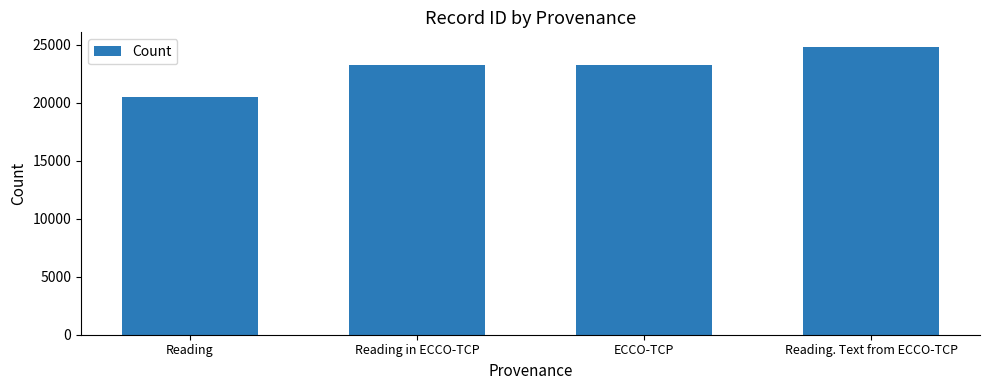

What is the label of the 4th bar from the left?

Reading. Text from ECCO-TCP